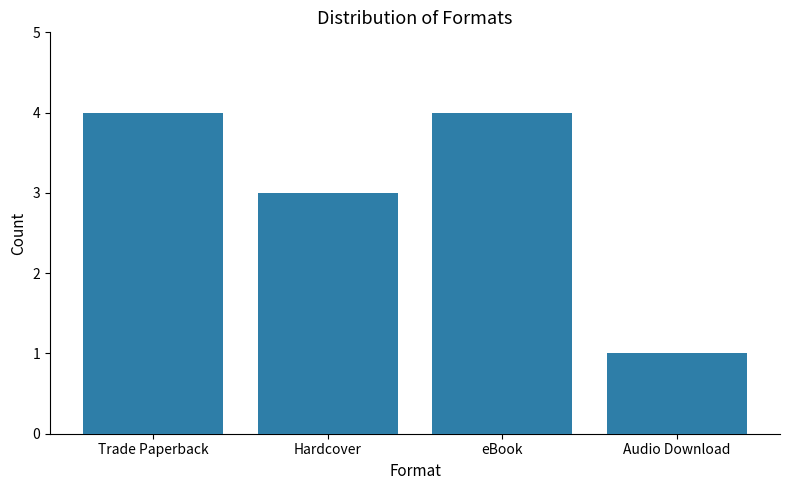

What is the minimum value shown in the chart?

1